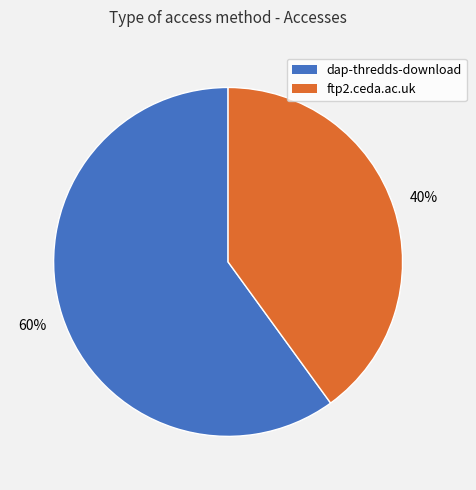

Do ftp2.ceda.ac.uk and dap-thredds-download together represent more than half of the pie?

Yes